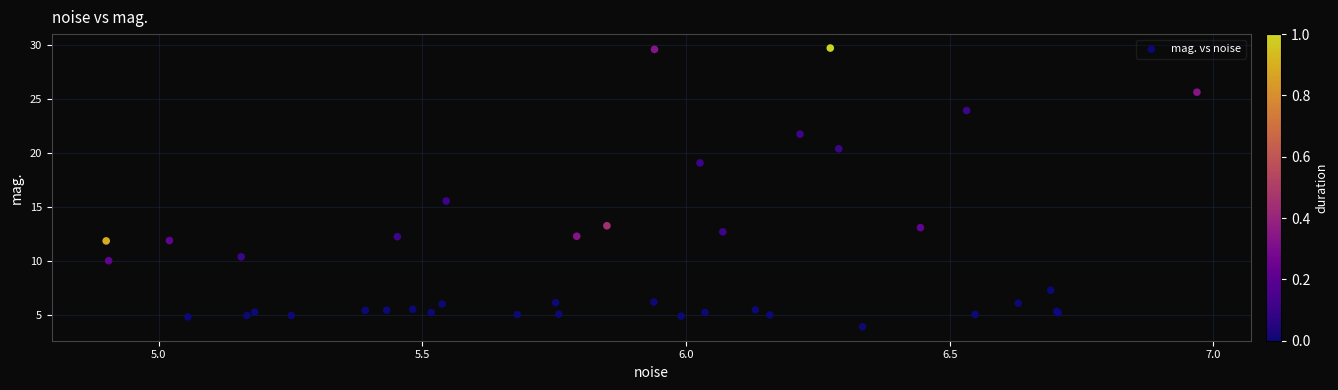

What Y value in the scatter plot is closest to 16?

15.6